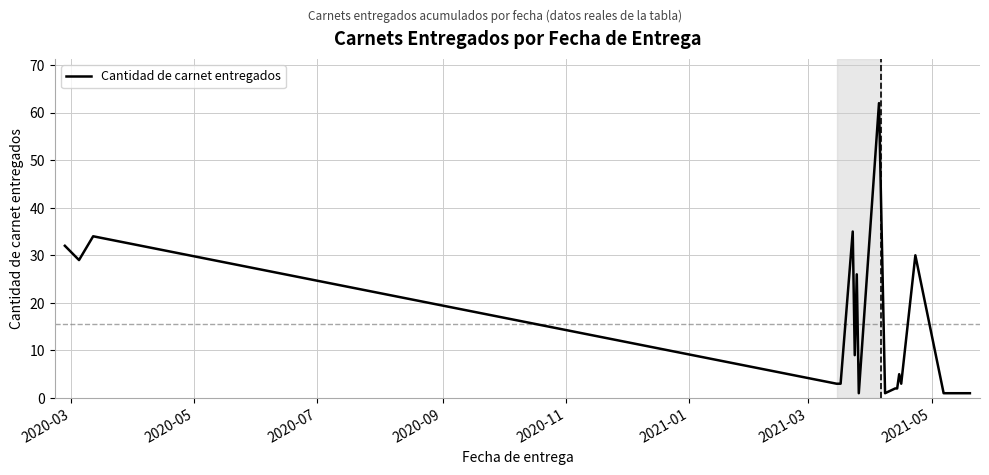

What is the greatest value displayed?

62